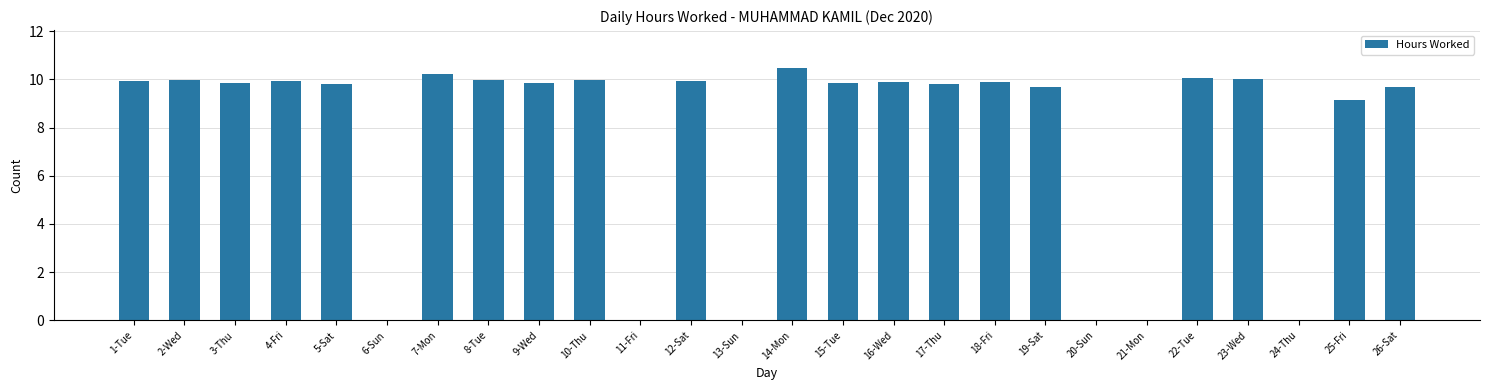

What is the ratio of the value at 9-Wed to the value at 14-Mon?

0.9